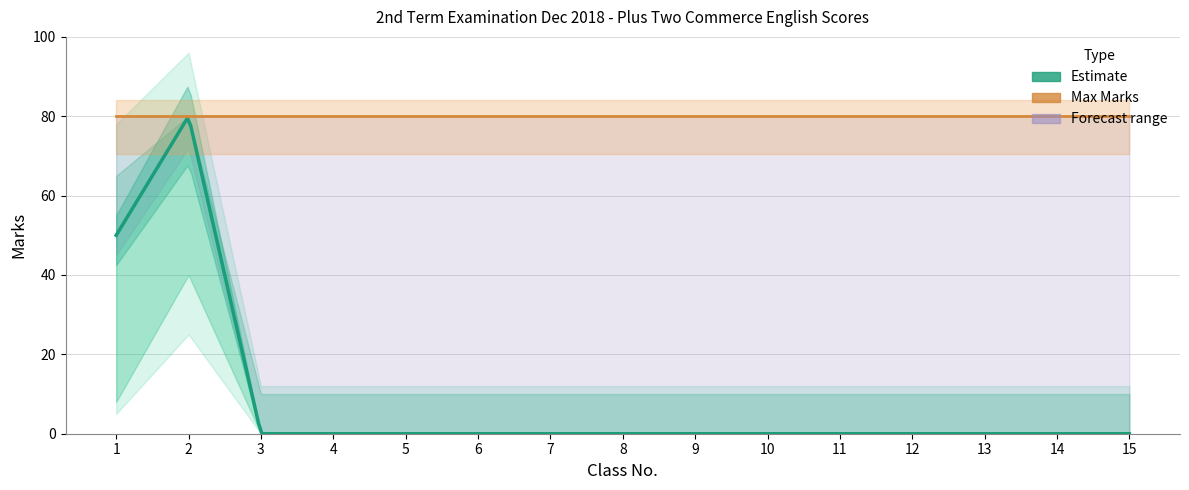

What is the difference between the second highest and second lowest values in the Upper Bound series?

55